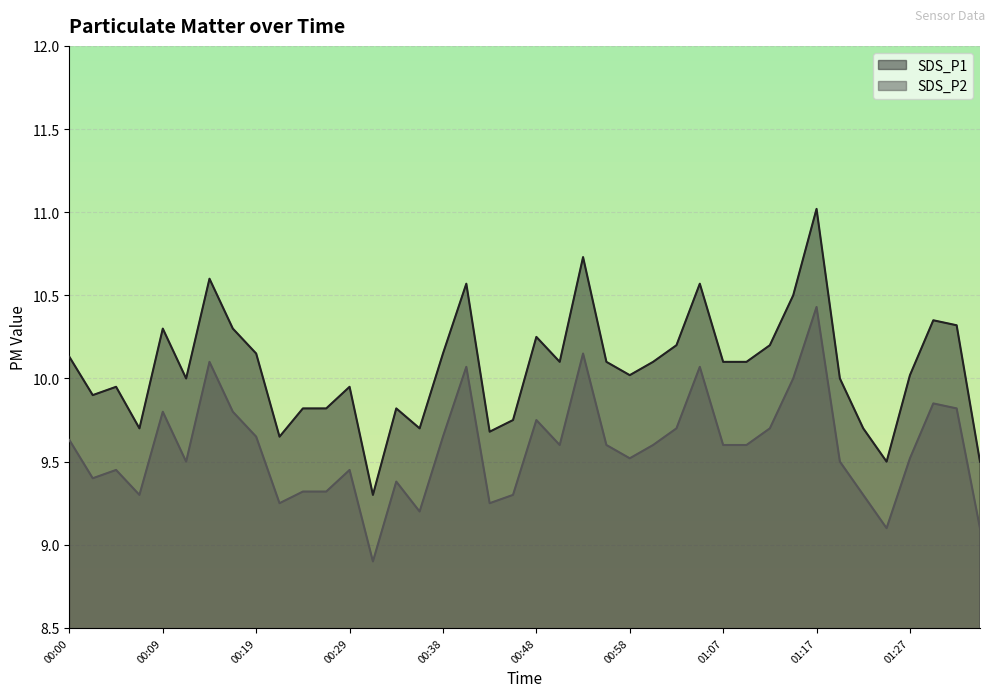

In SDS_P1, how many points are lower than both neighbors (excluding endpoints)?

10